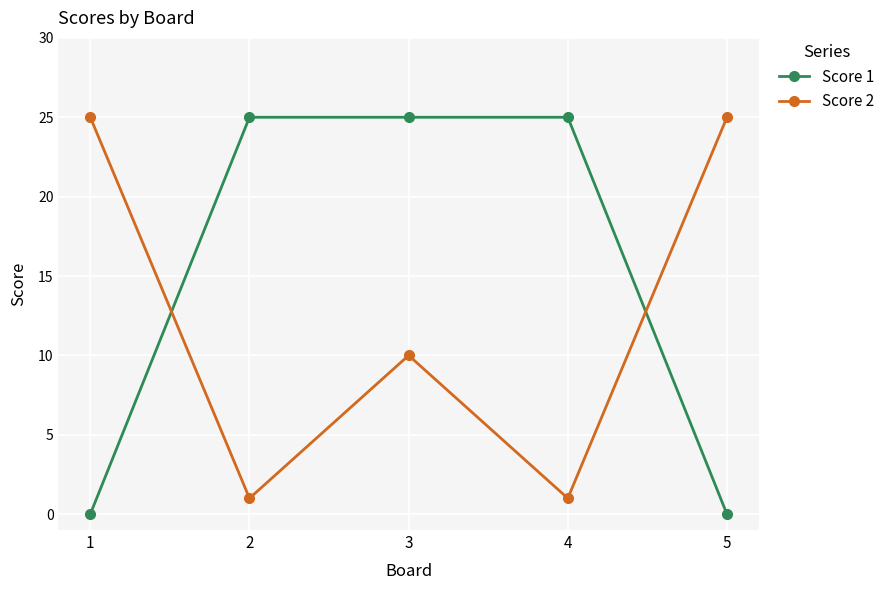

What are all the series names shown in the legend?

Score 1, Score 2